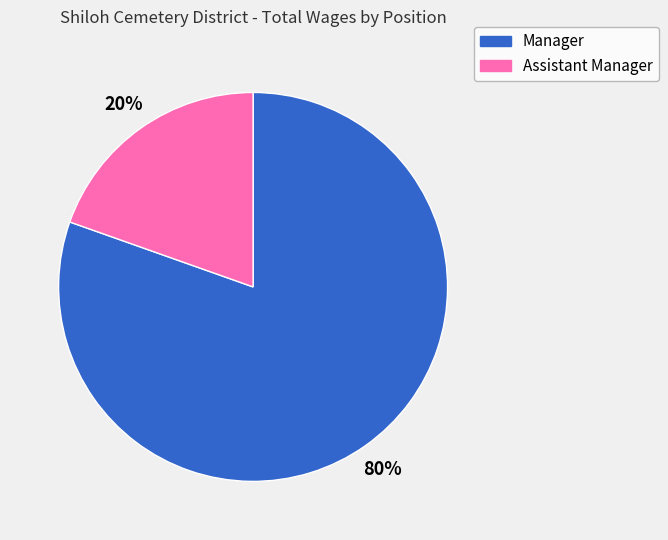

To the nearest percent, what is the combined percentage of Assistant Manager and Manager?

100%